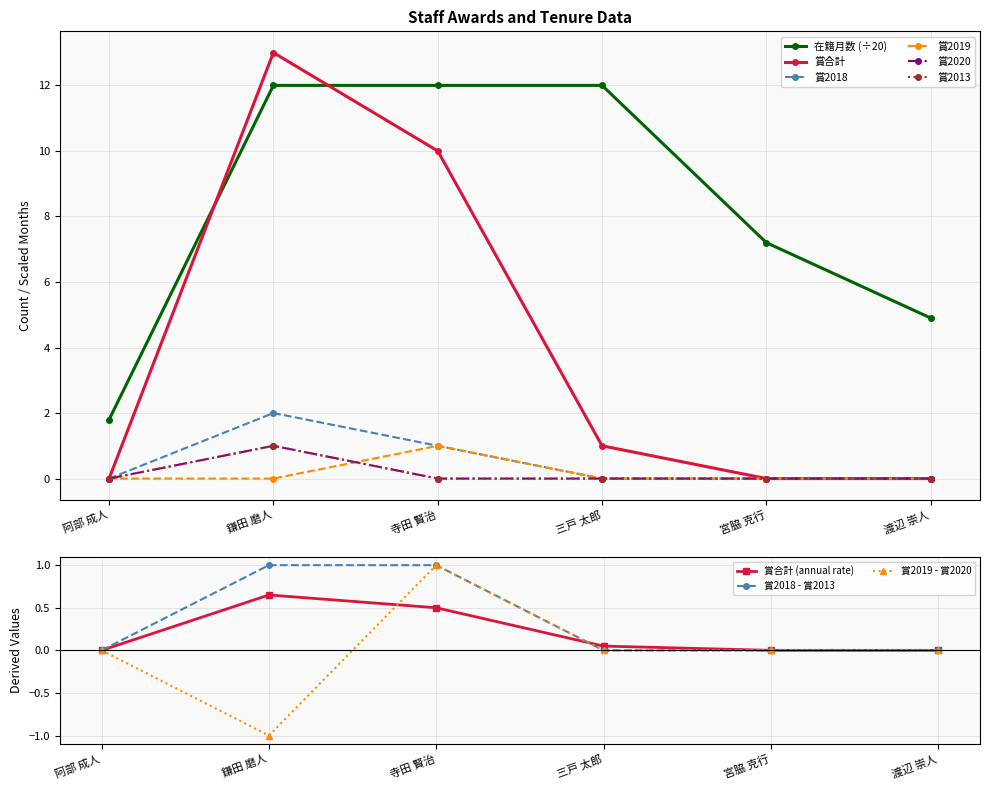

Reading left to right, transcribe all the data shown in this chart.

在籍月数: 1.8	12.0	12.0	12.0	7.2	4.9
賞合計: 0.0	13.0	10.0	1.0	0.0	0.0
賞2018: 0.0	2.0	1.0	0.0	0.0	0.0
賞2019: 0.0	0.0	1.0	0.0	0.0	0.0
賞2020: 0.0	1.0	0.0	0.0	0.0	0.0
賞2013: 0.0	1.0	0.0	0.0	0.0	0.0